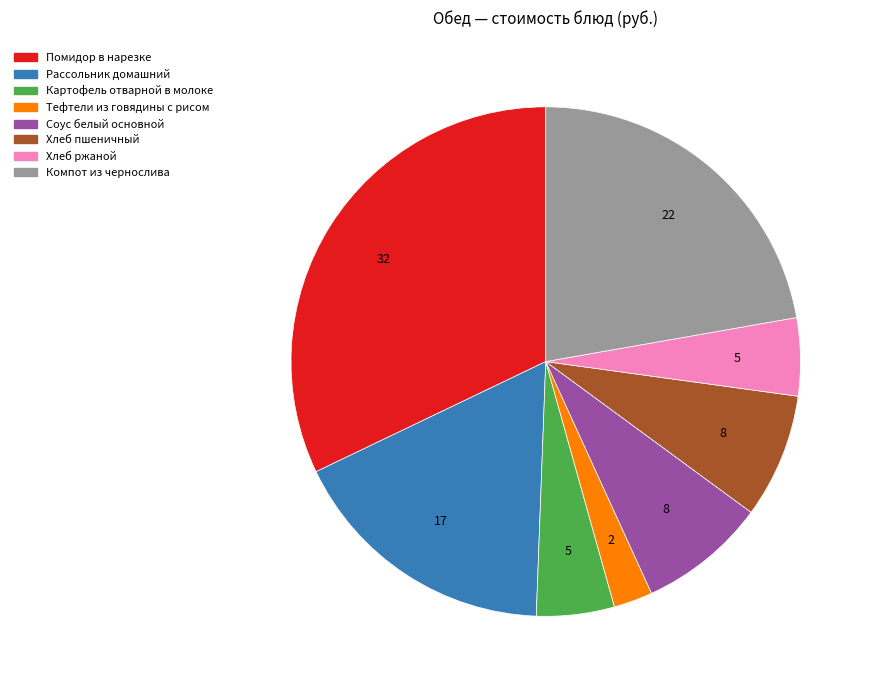

How many slices are in this pie chart?

8